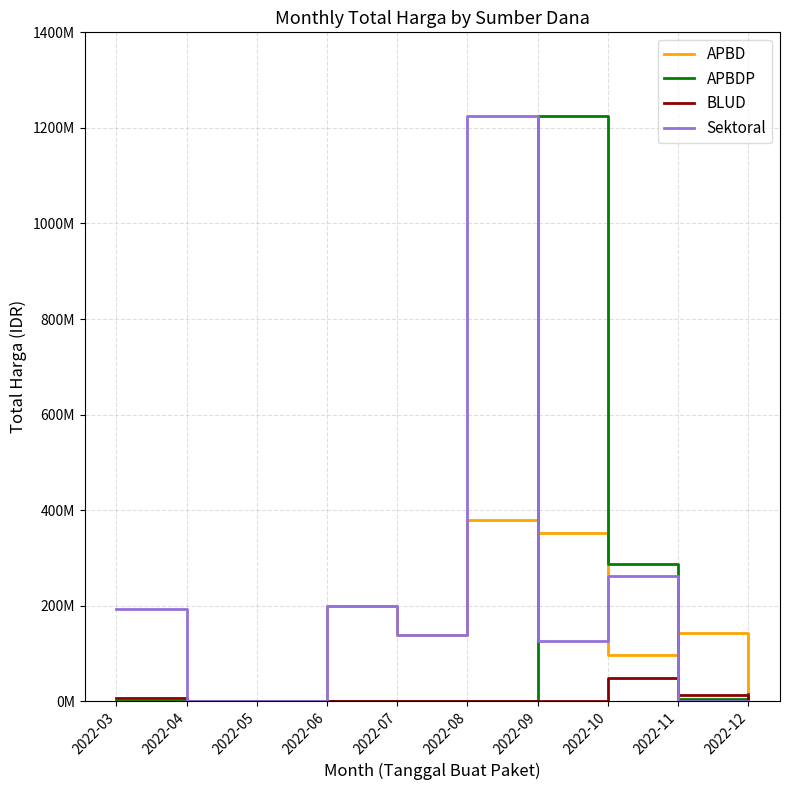

Which has a higher value, 2022-04 or 2022-10?

2022-10